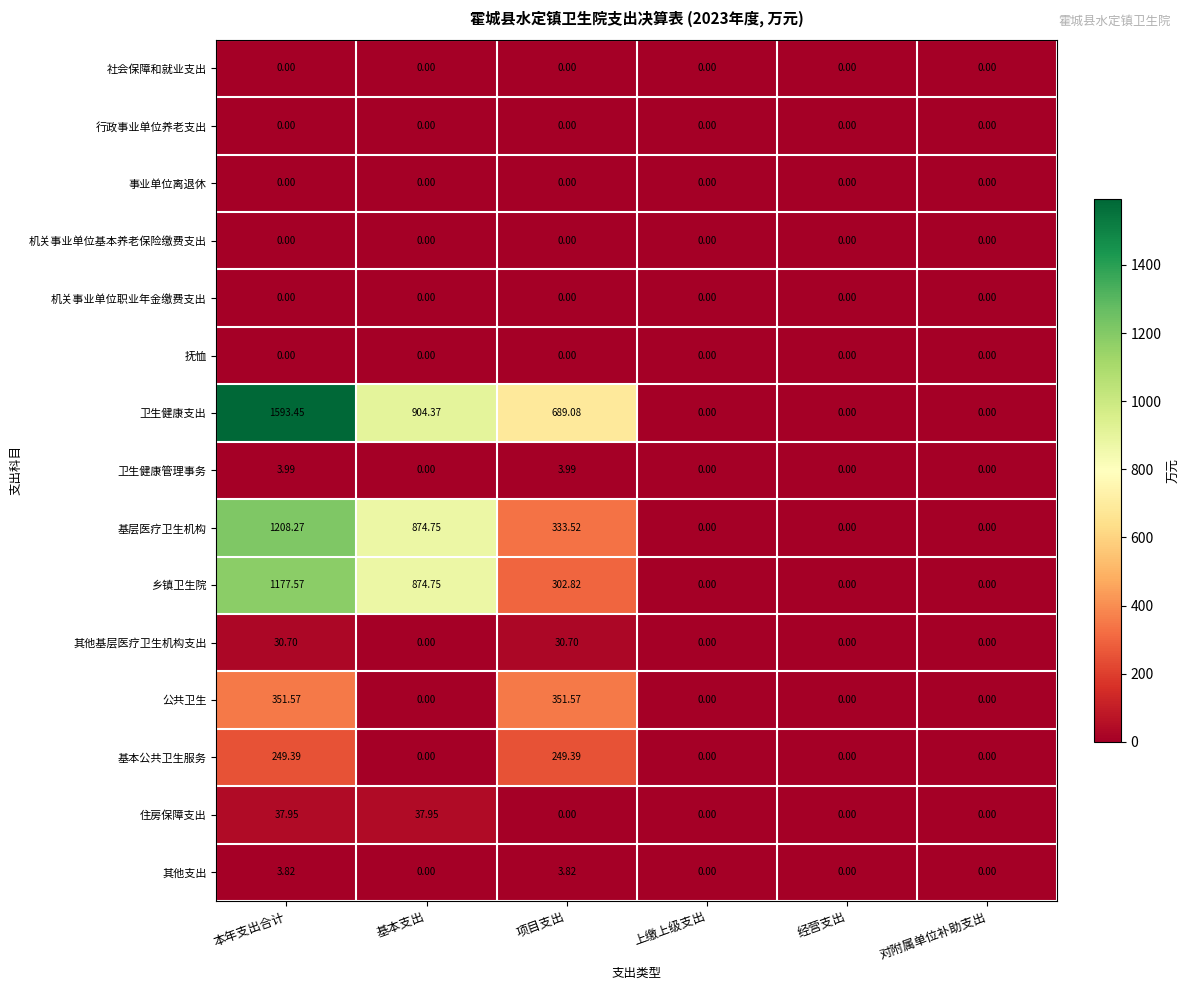

Which series has the largest total across all categories?

卫生健康支出